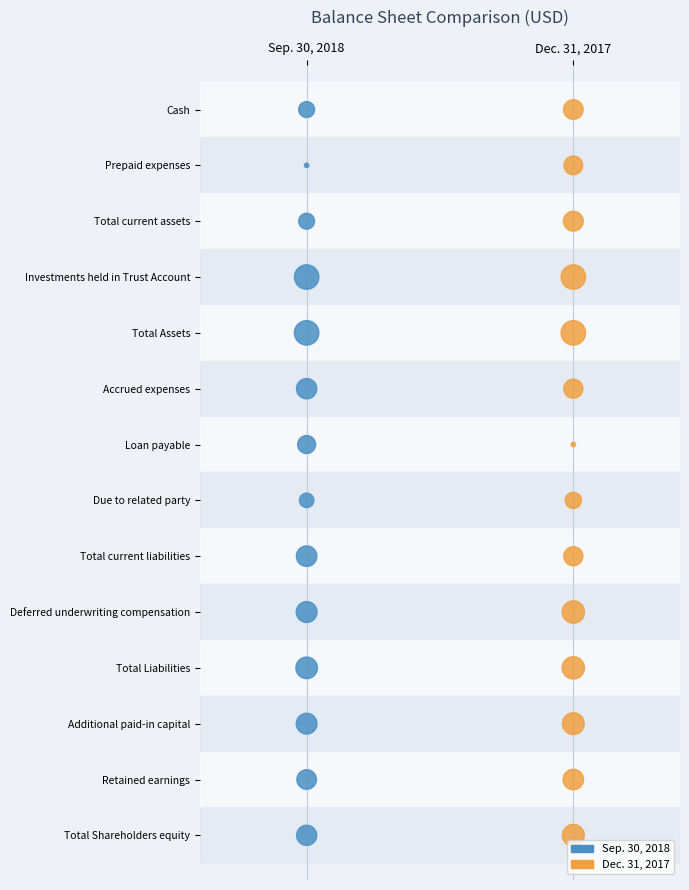

What are all the series names shown in the legend?

Sep. 30, 2018, Dec. 31, 2017